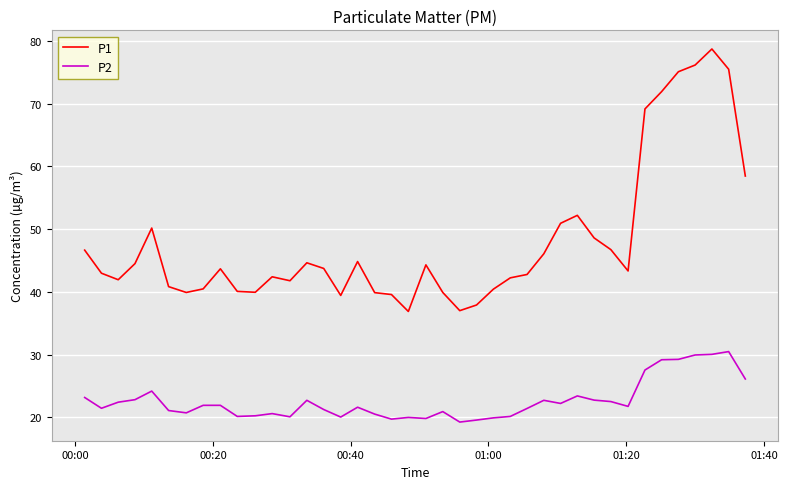

Which series has the largest range (max minus min)?

P1